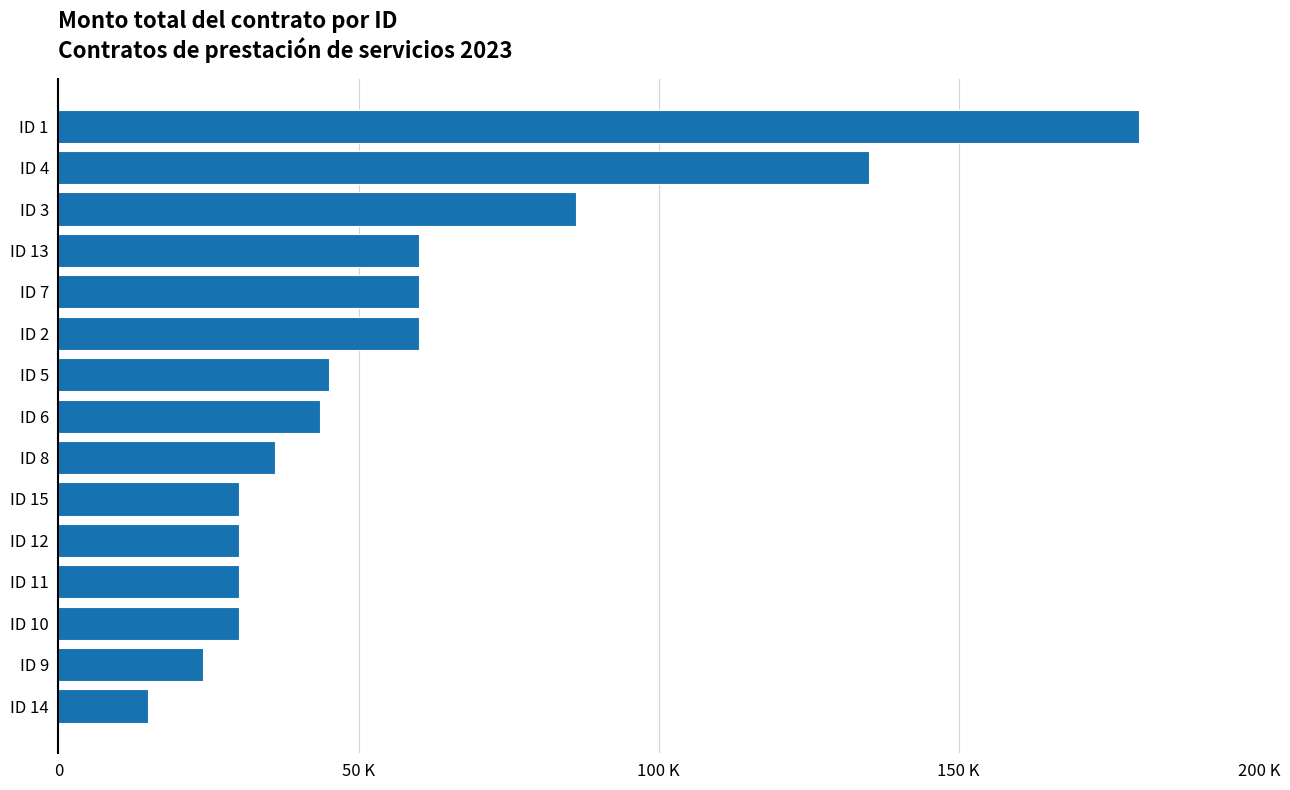

At which label is the value closest to 97500?

ID 3